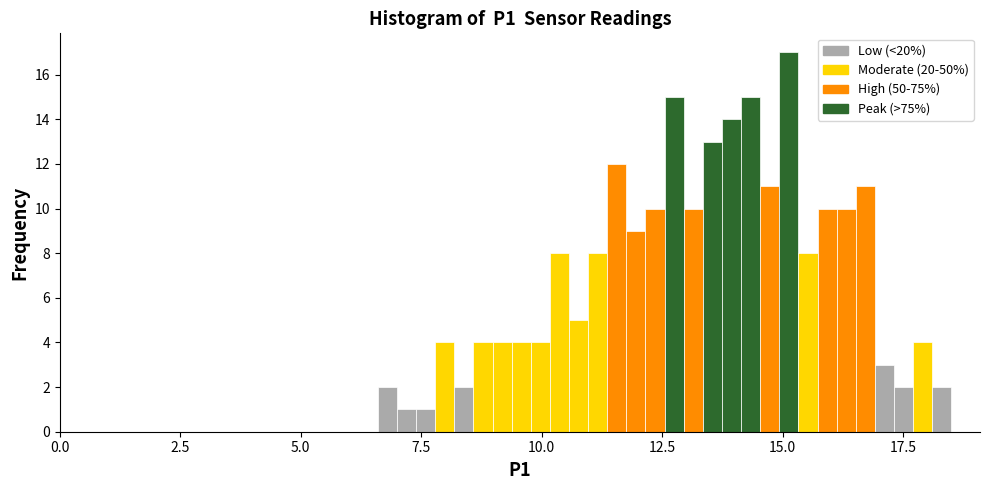

Read against the x-axis, roughly where is the centre of the tallest bar?

15.0